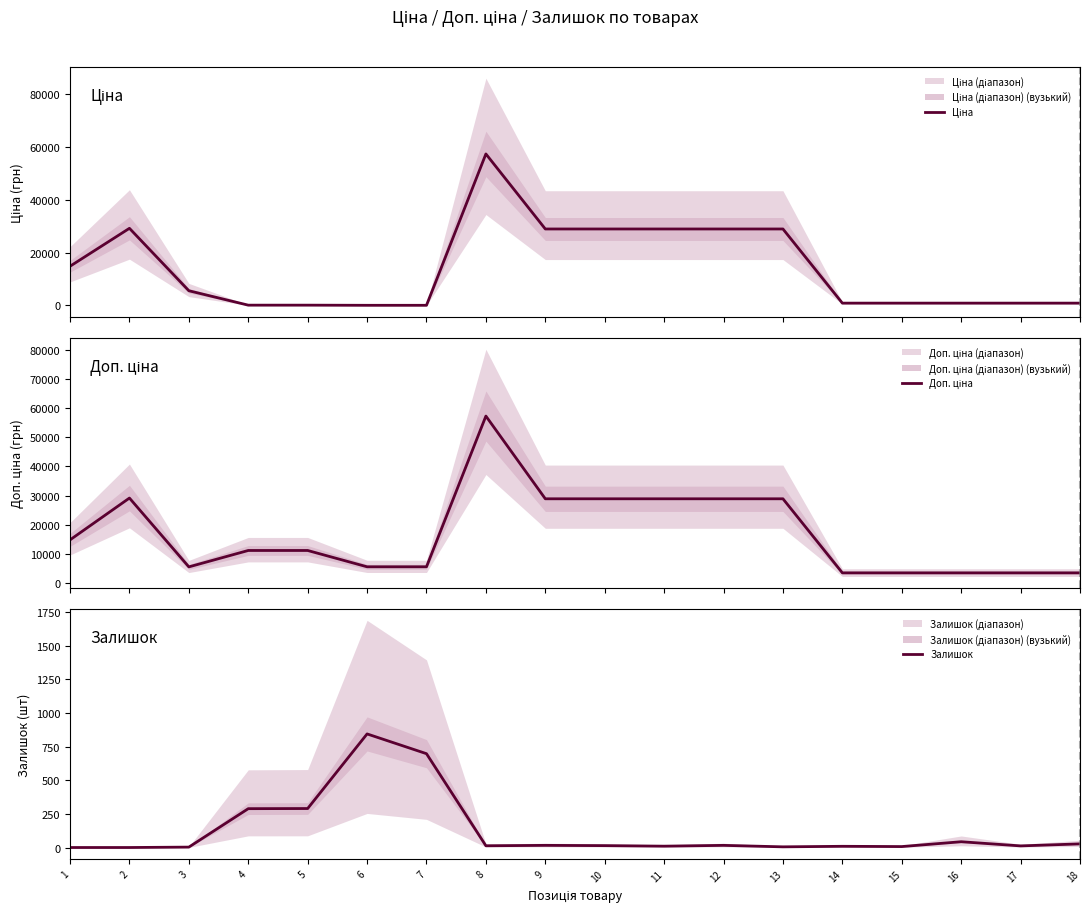

Rank the categories by Залишок value from lowest to highest.

1, 2, 3, 13, 15, 14, 11, 17, 8, 10, 9, 12, 18, 16, 4, 5, 7, 6